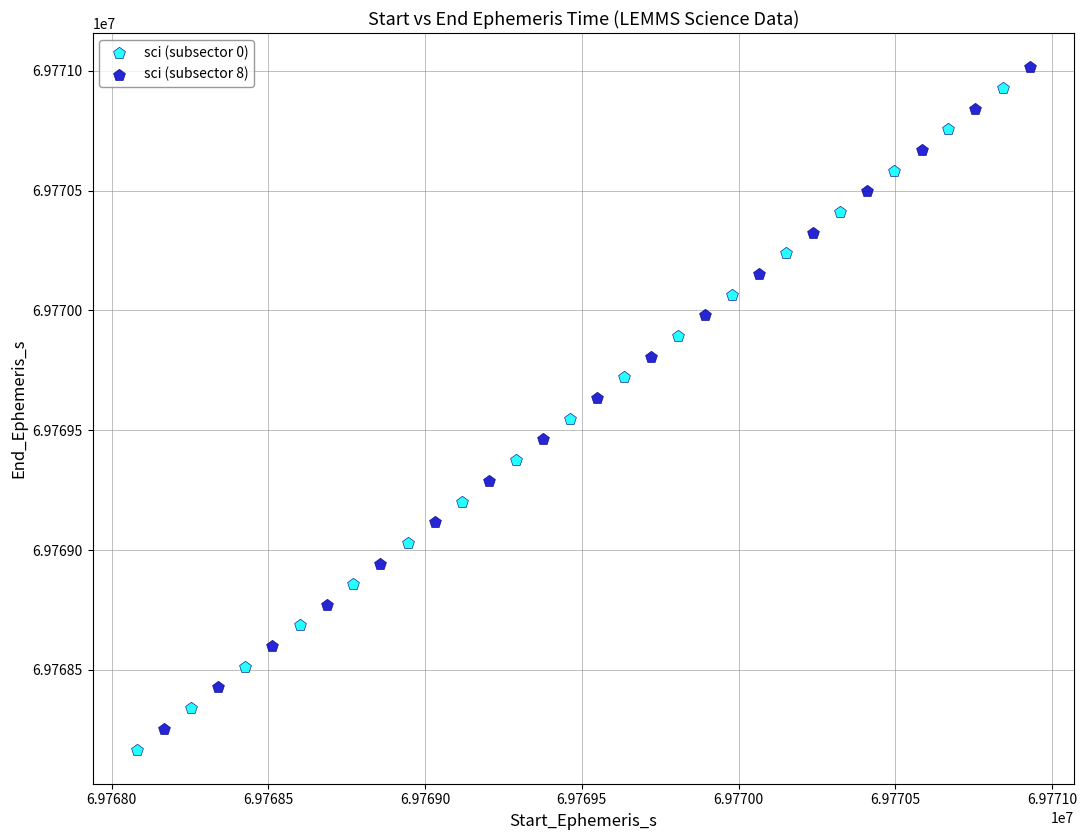

What are all the series names shown in the legend?

sci (subsector 0), sci (subsector 8)